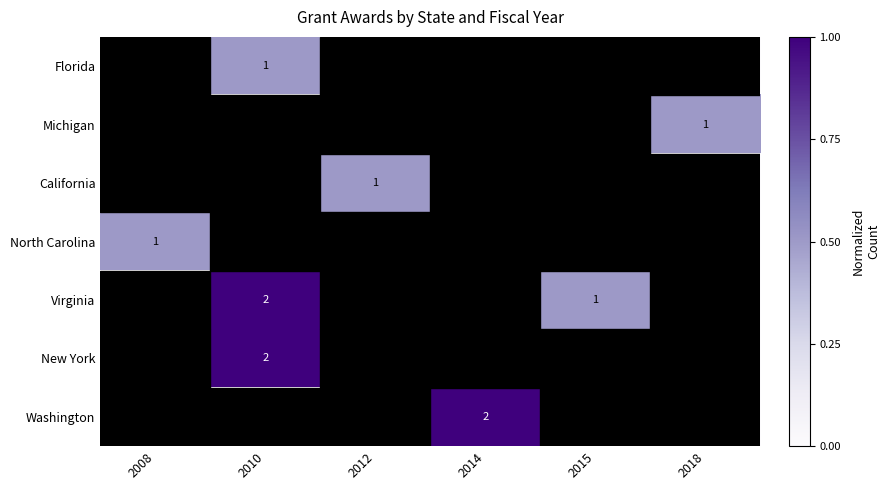

The value of Florida at 2010 is 1. True or false?

True